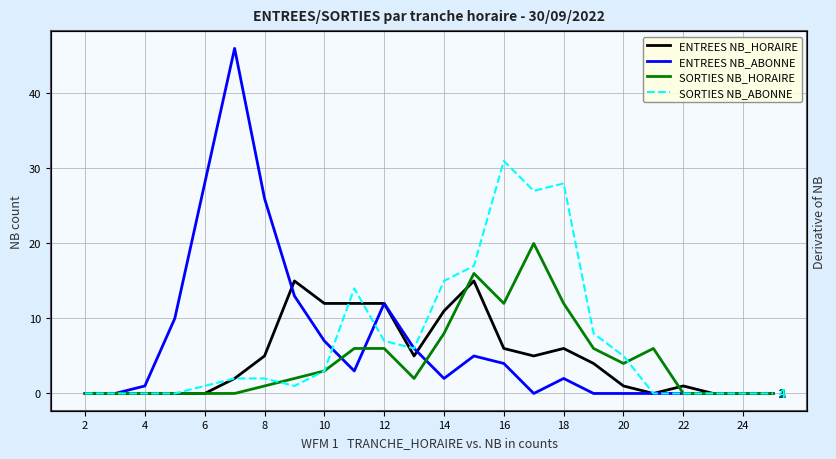

At which label does ENTREES NB_HORAIRE reach its minimum?

2